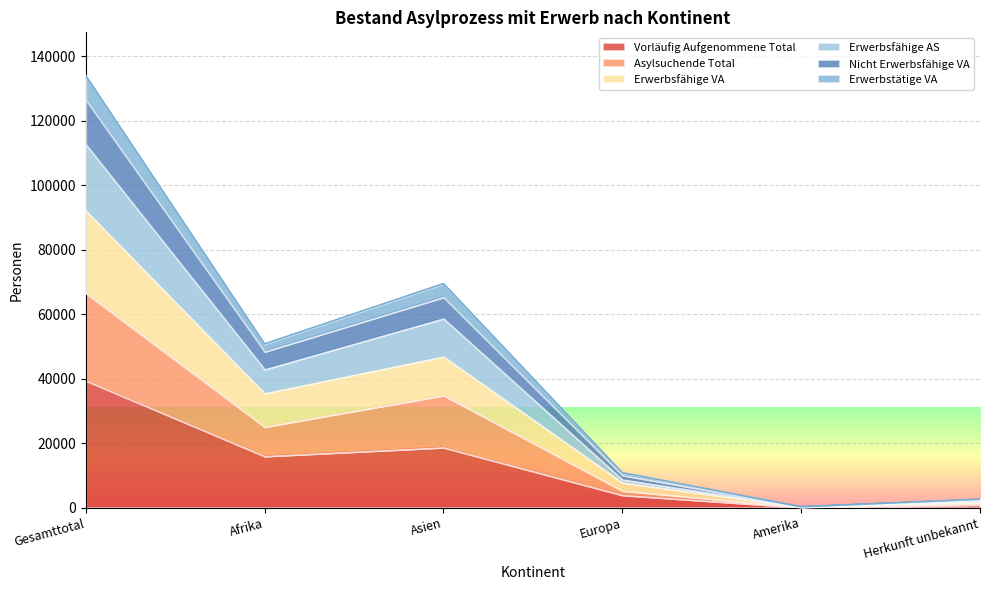

The Erwerbsfähige AS series shows 29331 at Gesamttotal. True or false?

False